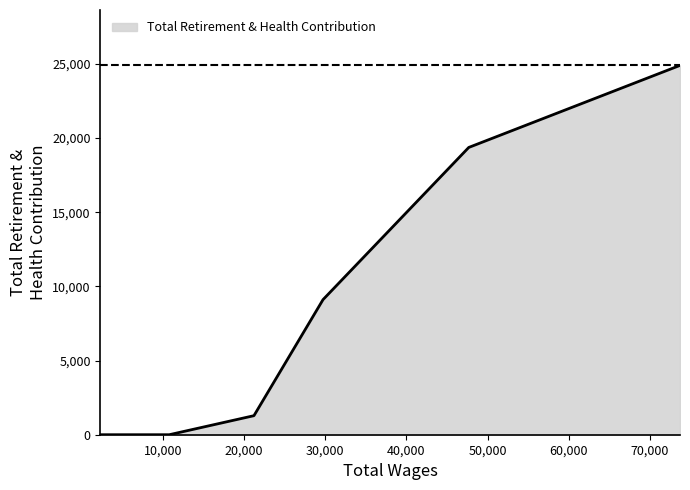

What is the maximum value shown in the chart?

24904